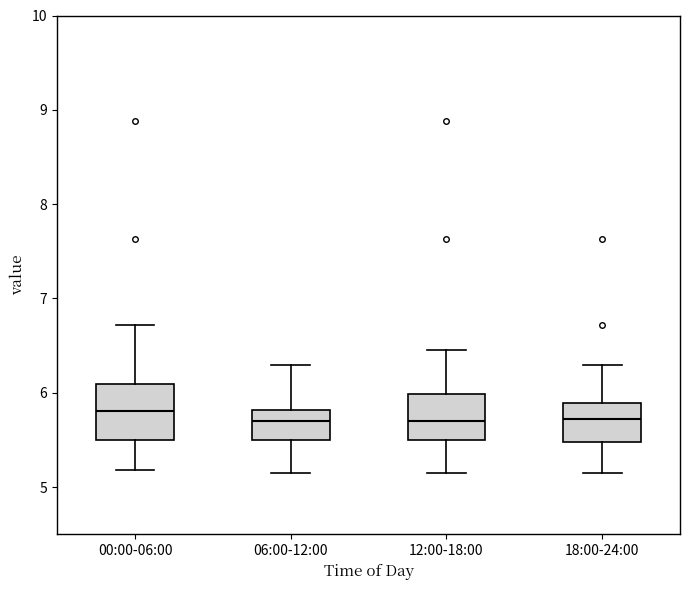

Reading left to right, transcribe this box plot: for each box, give where its median line is, the range the box spans, and where its two whiskers end, as read against the y-axis. The values are not printed on the chart, so give them approximately, as read against the axis.

00:00-06:00: median 5.8, box 5.5 to 6.1, whiskers 5.2 to 6.7
06:00-12:00: median 5.7, box 5.5 to 5.8, whiskers 5.2 to 6.3
12:00-18:00: median 5.7, box 5.5 to 6.0, whiskers 5.2 to 6.5
18:00-24:00: median 5.7, box 5.5 to 5.9, whiskers 5.2 to 6.3